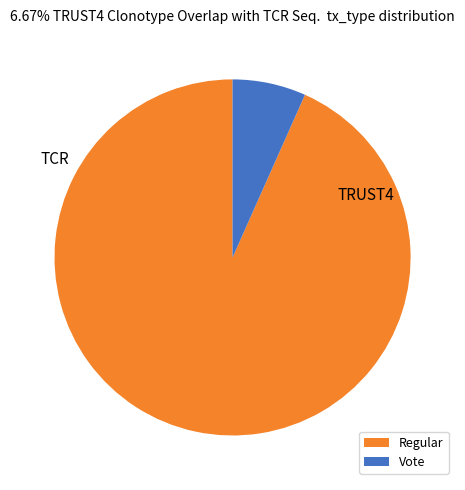

Is there any slice that represents more than half of the pie?

Yes